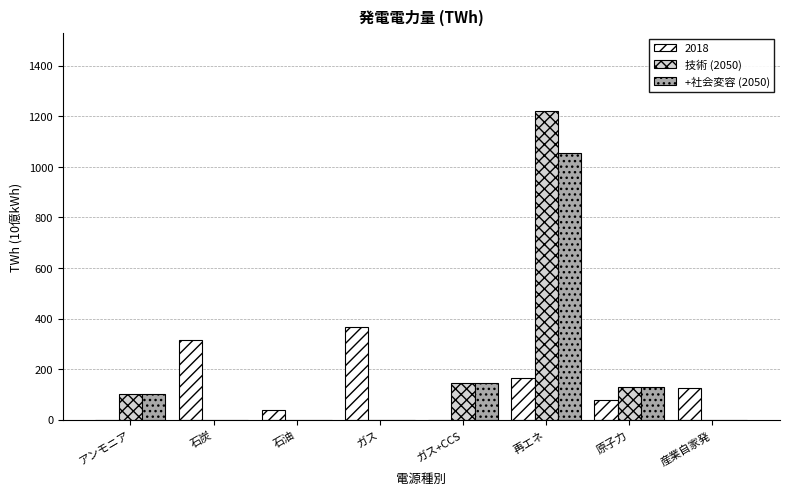

Reading left to right, list all the values displayed in this chart.

2018: アンモニア=0	石炭=315	石油=38	ガス=366	ガス+CCS=0	再エネ=166	原子力=79	産業自家発=126
技術 (2050): アンモニア=103	石炭=0	石油=0	ガス=0	ガス+CCS=147	再エネ=1222	原子力=128	産業自家発=0
+社会変容 (2050): アンモニア=103	石炭=0	石油=0	ガス=0	ガス+CCS=147	再エネ=1055	原子力=128	産業自家発=0